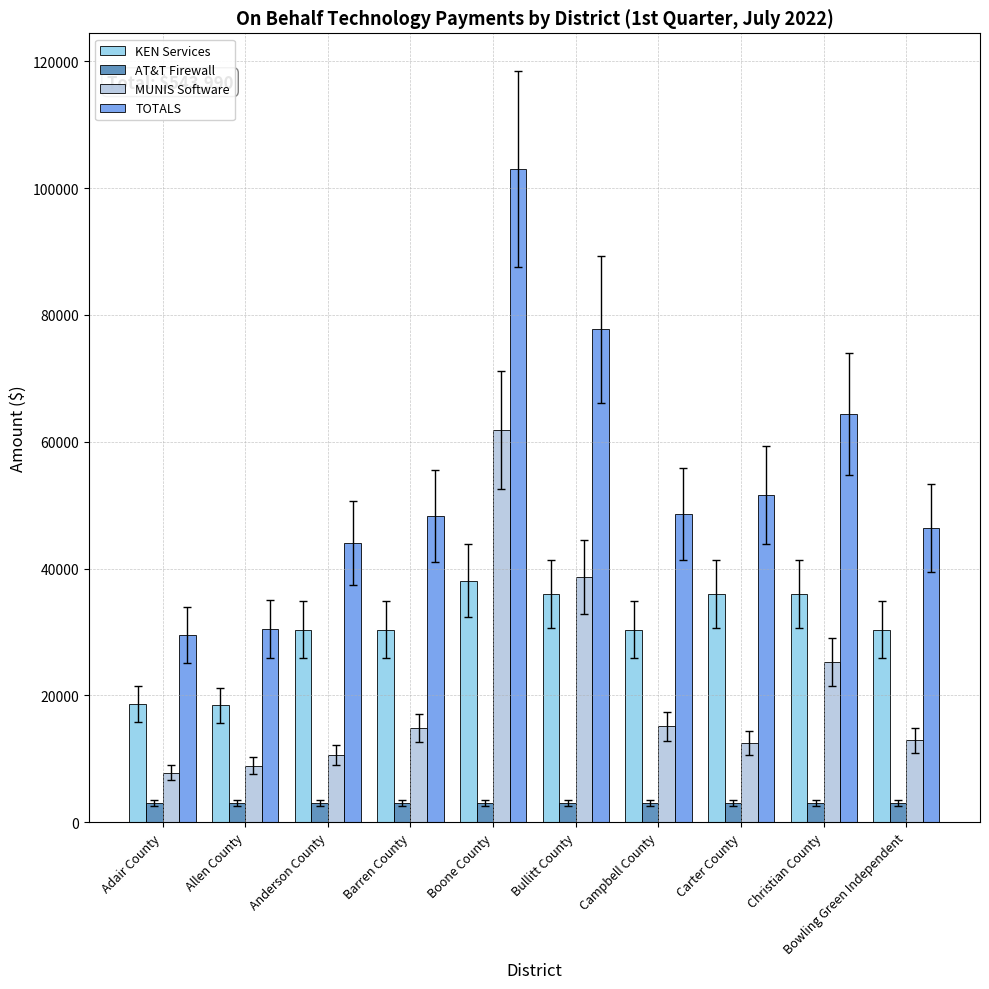

Is it true that KEN Services equals 38100.9 at Boone County?

True